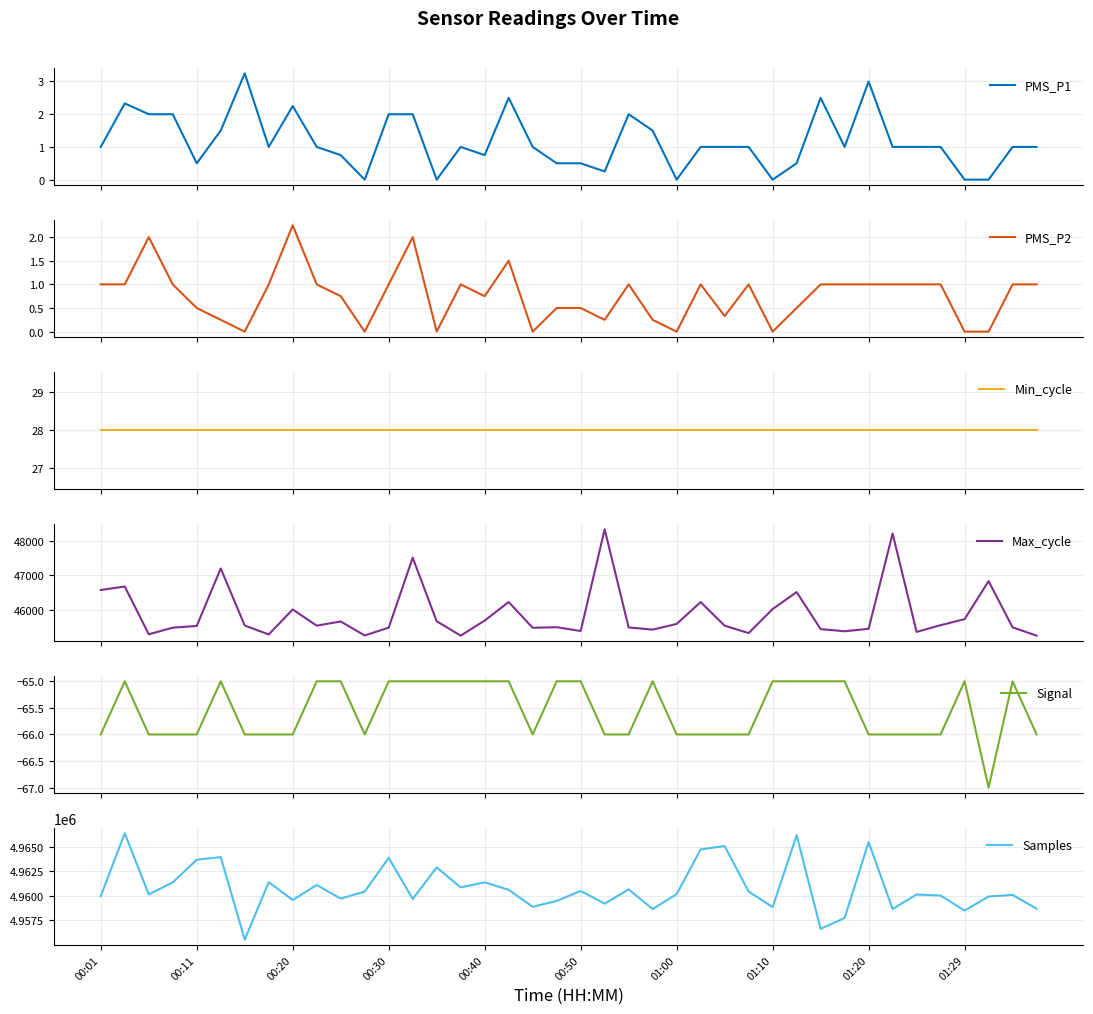

Rank the series at 15 from lowest to highest value.

Signal, PMS_P1, PMS_P2, Min_cycle, Max_cycle, Samples